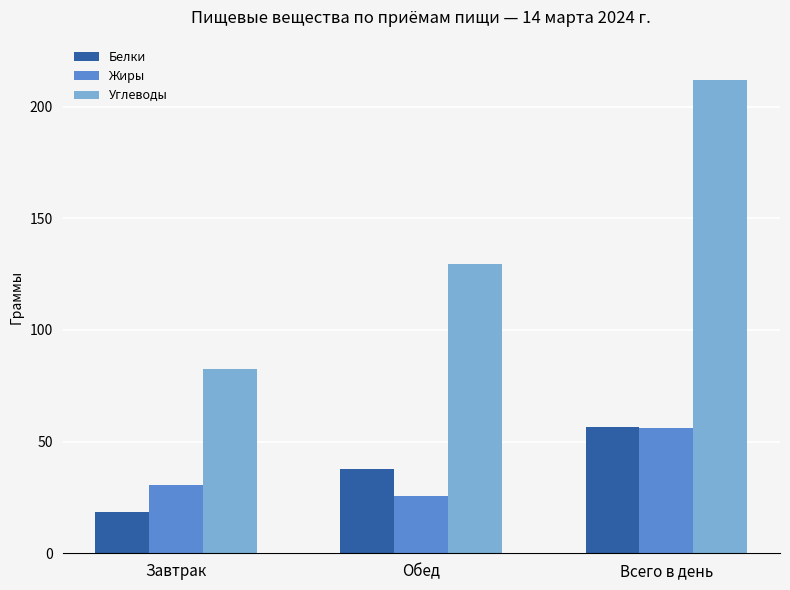

Rank the series at Обед from highest to lowest value.

Углеводы, Белки, Жиры